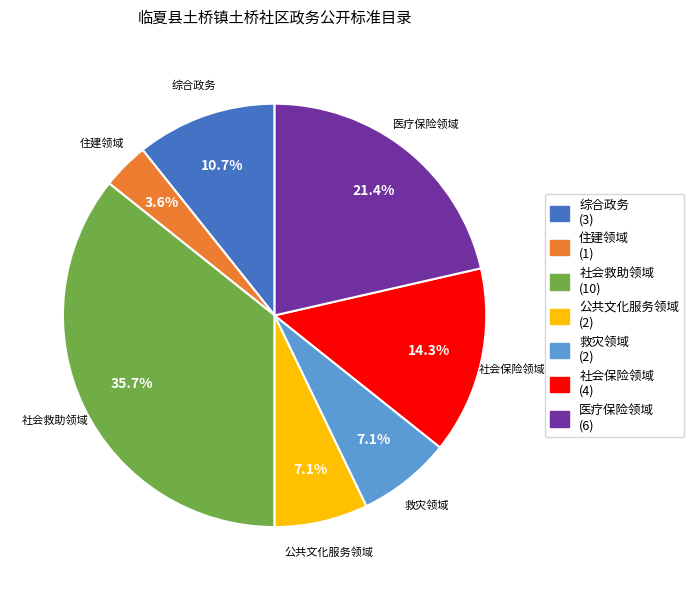

Combined, do 救灾领域 and 综合政务 account for over 50%?

No